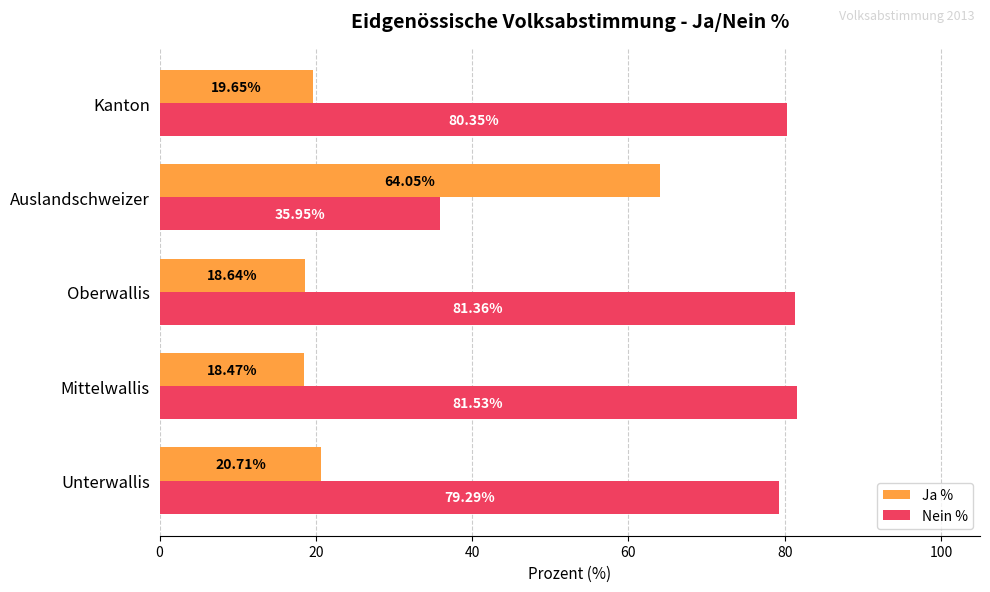

At which label is Ja % closest to 41?

Unterwallis